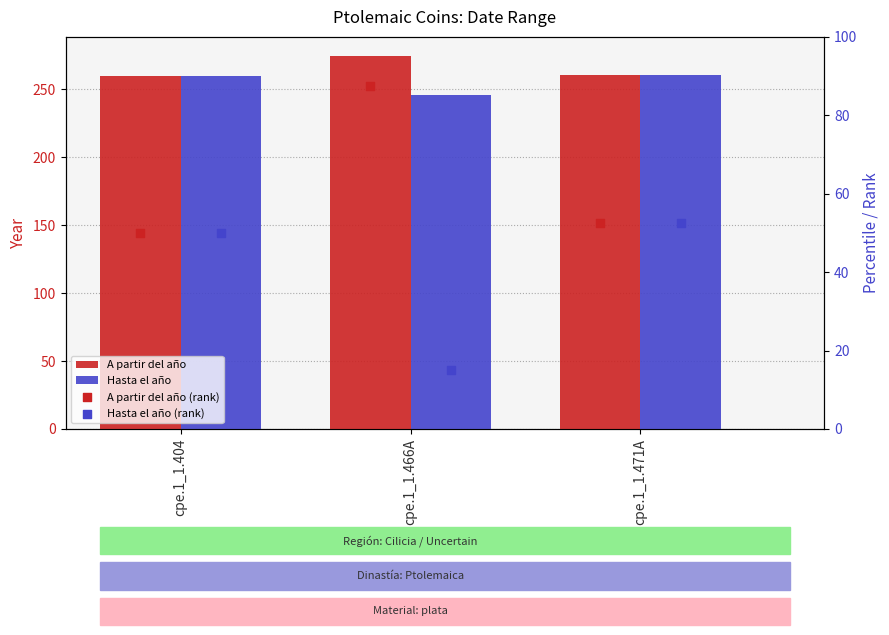

Is the value of A partir del año at cpe.1_1.404 greater than the value of Hasta el año (rank) at cpe.1_1.466A?

Yes